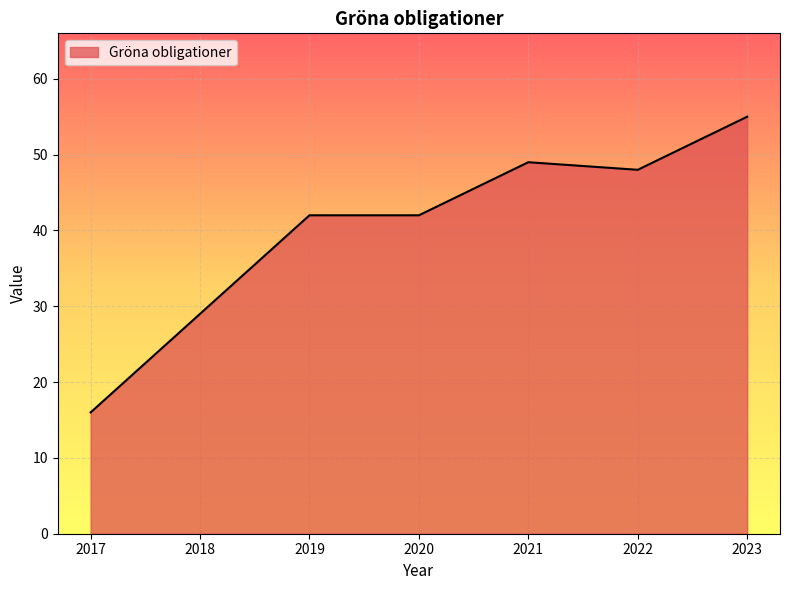

What is the change in value from 2018 to 2023?

+26